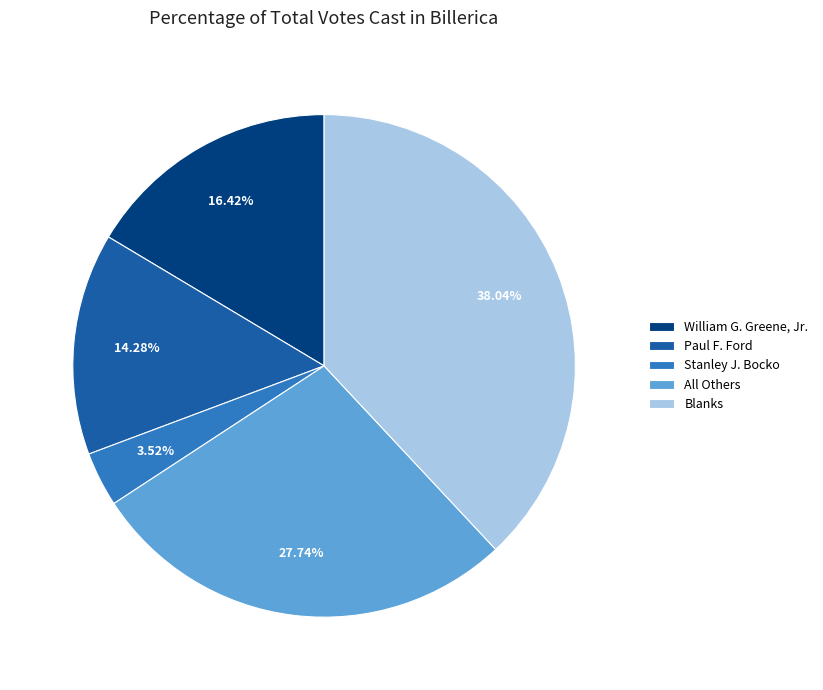

To the nearest percent, what is the difference between the largest and smallest slice percentages?

35%